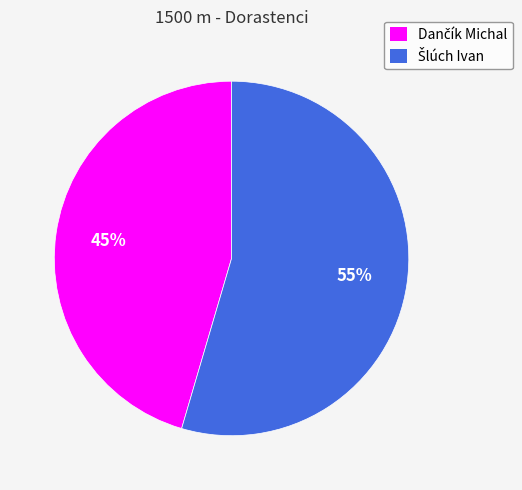

To the nearest percent, what is the average slice percentage?

50%